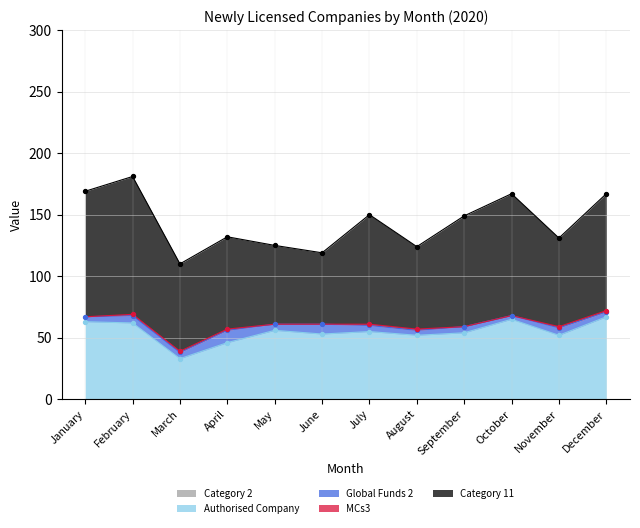

What are all the series names shown in the legend?

Category 2, Authorised Company, Global Funds 2, MCs3, Category 11